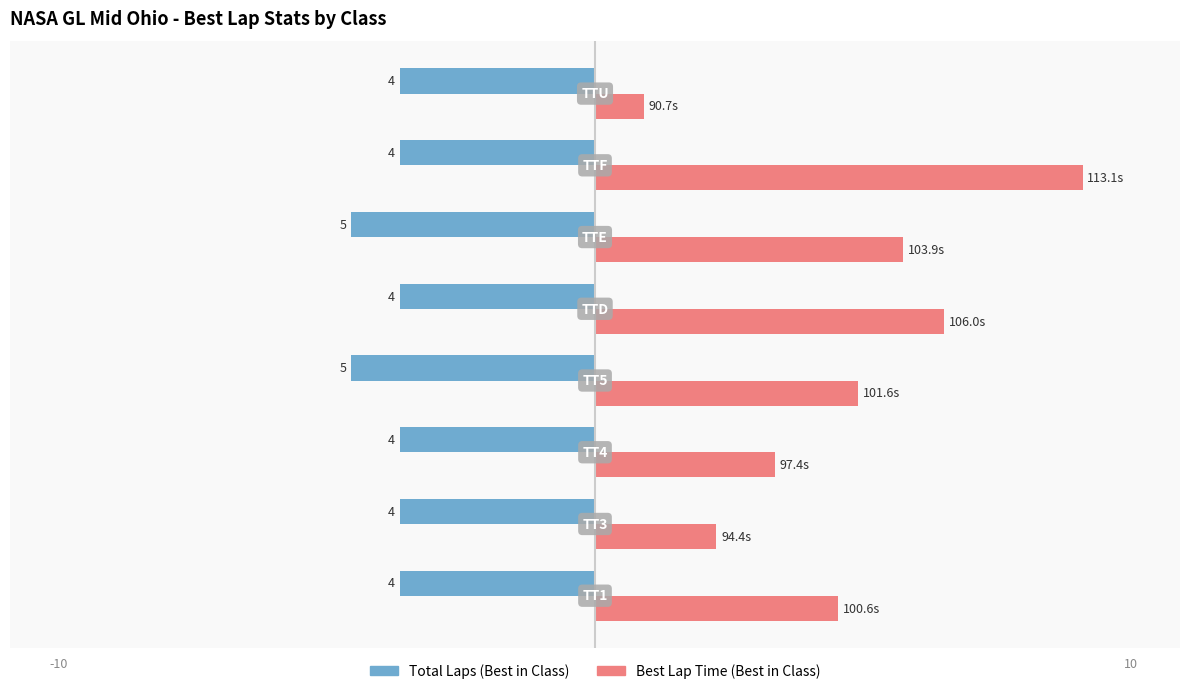

What are all the series names shown in the legend?

Total Laps (Best in Class), Best Lap Time (Best in Class)